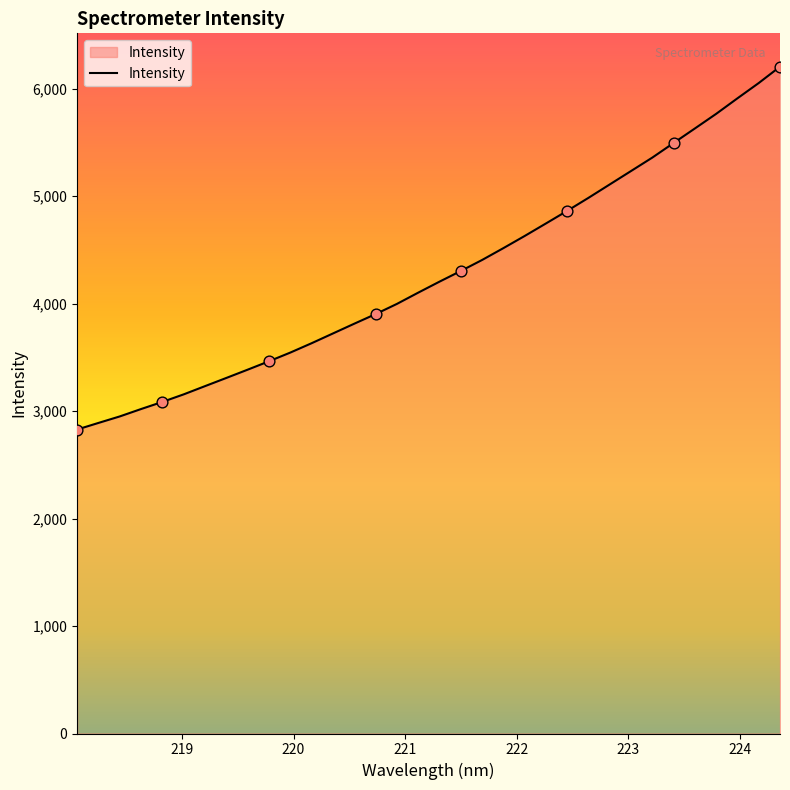

What is the greatest value displayed?

6203.3